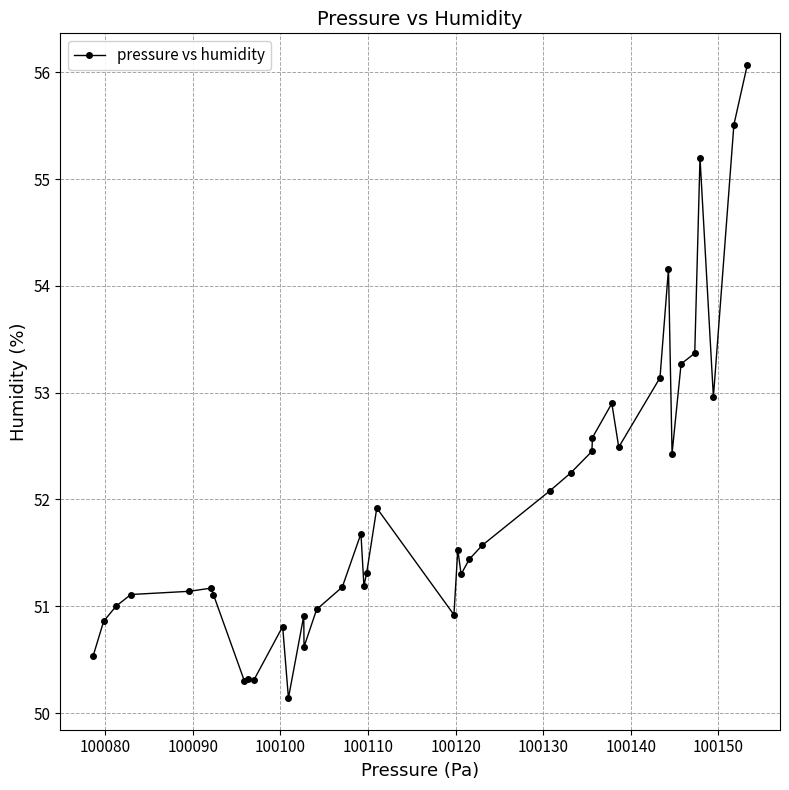

What is the minimum value shown in the chart?

50.1